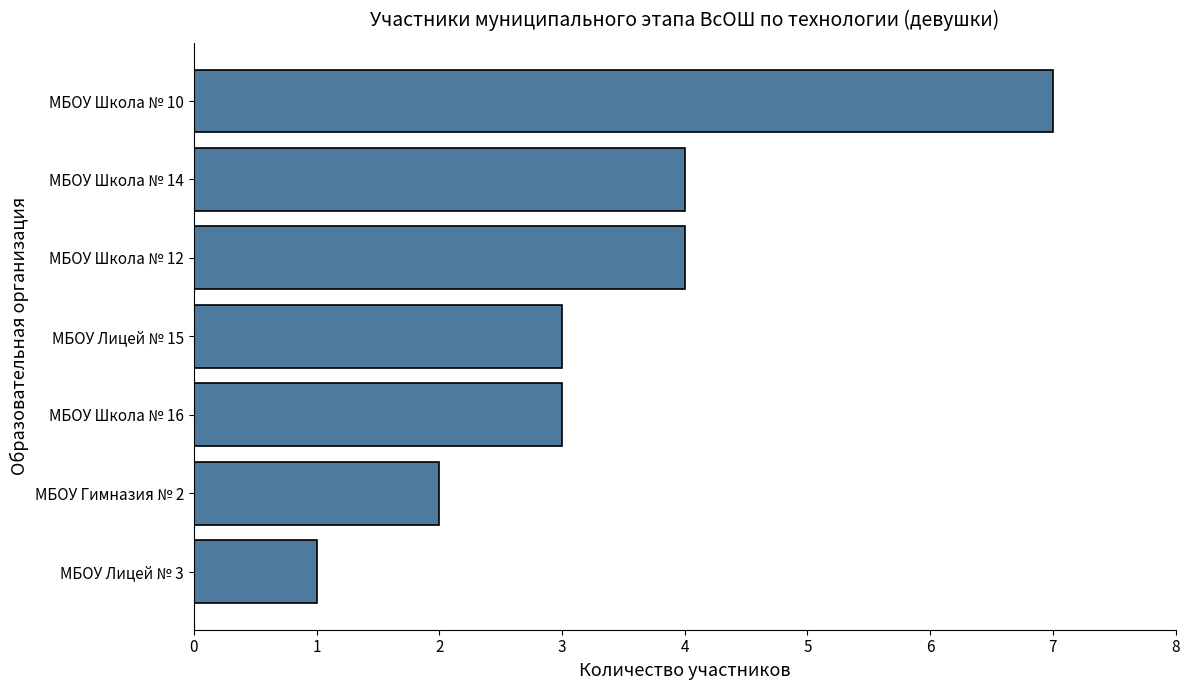

At which category does the chart reach its minimum across all series?

МБОУ Лицей № 3